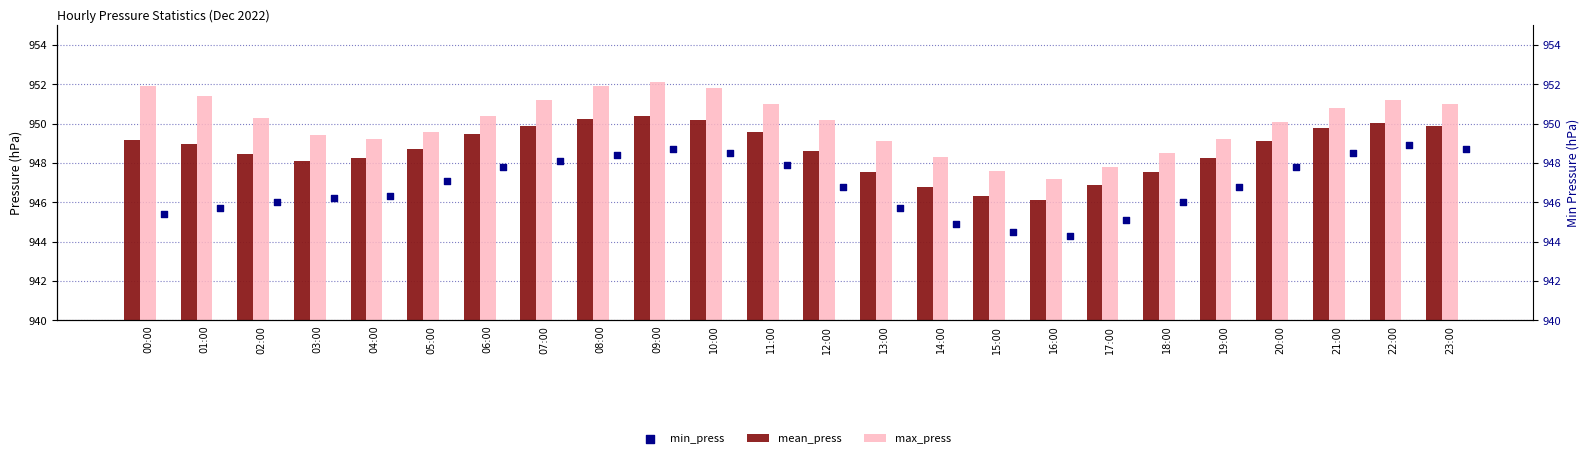

Which series has the largest total across all categories?

max_press